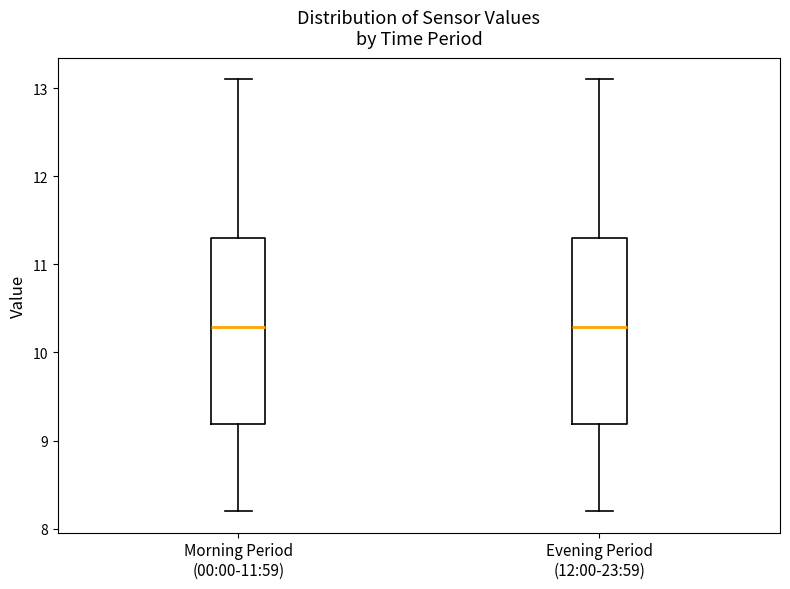

Reading left to right, read every box against the y-axis: the position of its median line, the range the box covers, and the ends of its whiskers. The values are not printed on the chart, so give them approximately, as read against the axis.

Morning Period (00:00-11:59): median 10.3, box 9.2 to 11.3, whiskers 8.2 to 13.1
Evening Period (12:00-23:59): median 10.3, box 9.2 to 11.3, whiskers 8.2 to 13.1